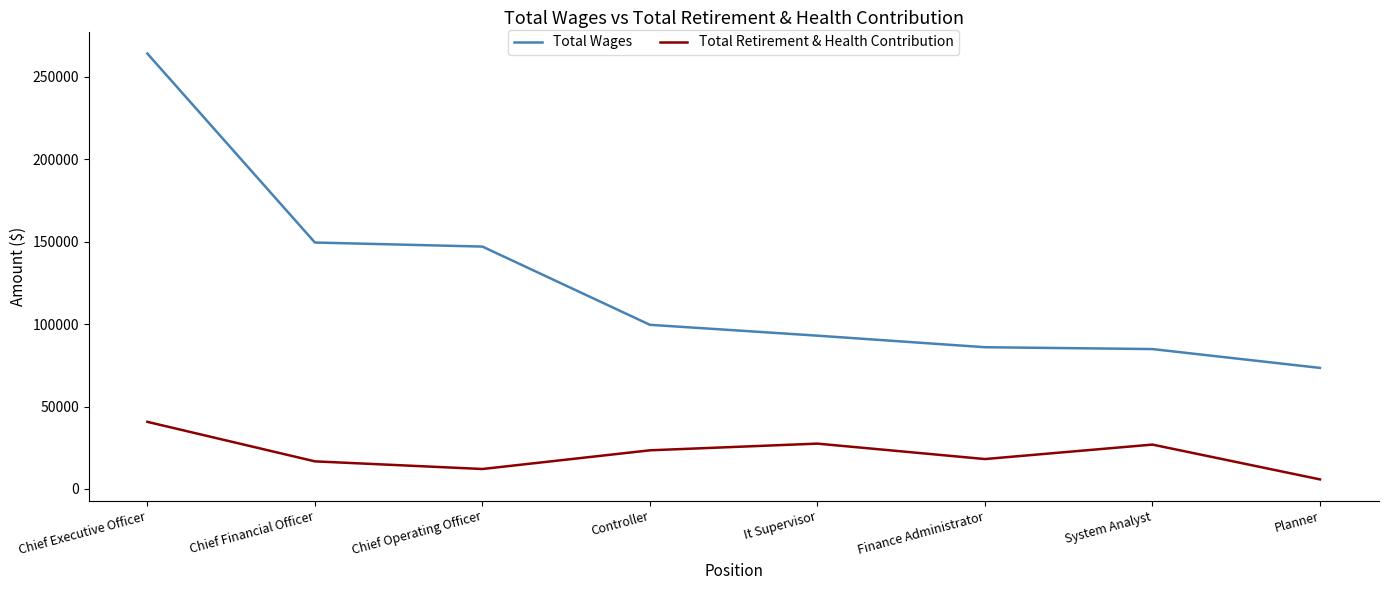

The value of Total Wages at Chief Operating Officer is 48428. True or false?

False